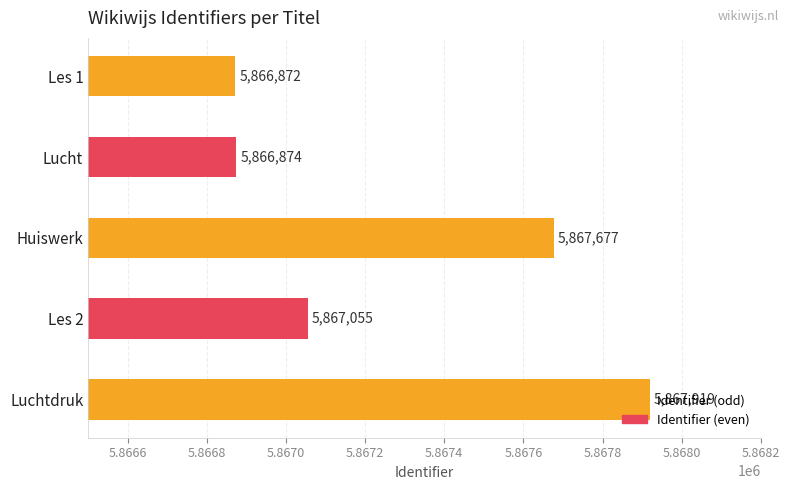

What is the greatest value displayed?

5867919